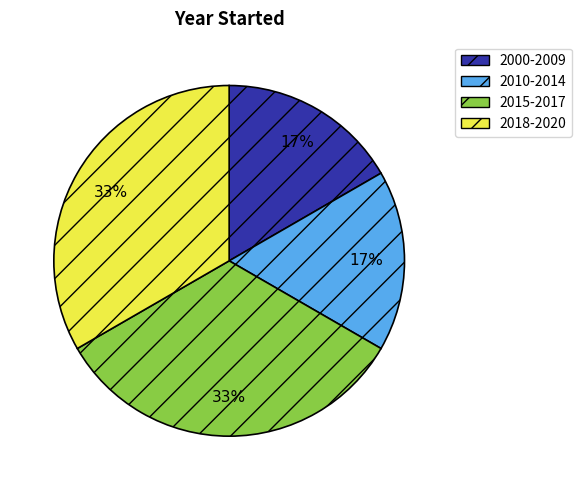

Is there a majority slice in this chart?

No